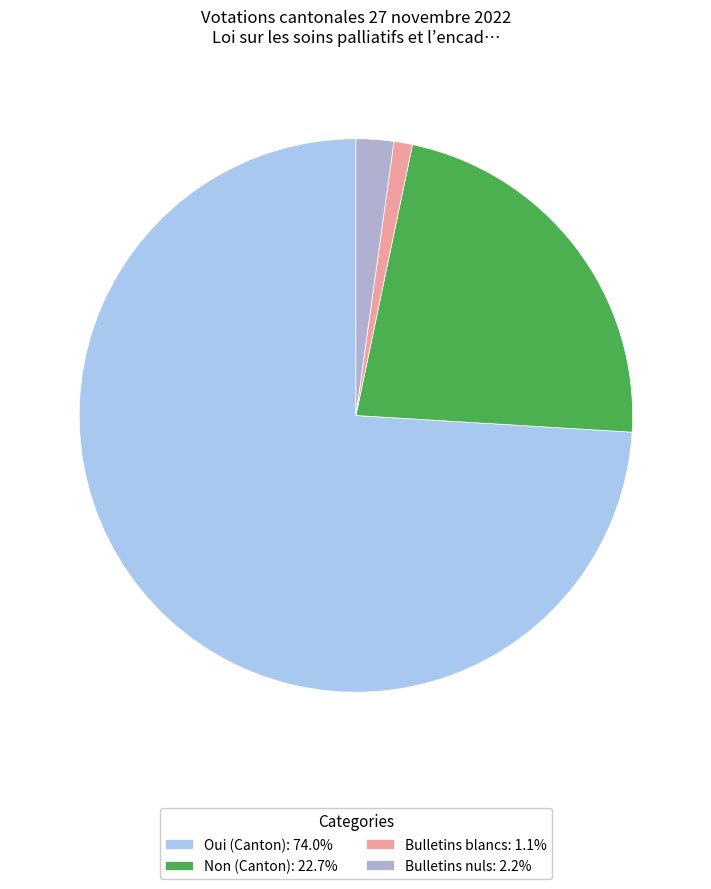

Between Non (Canton) and Bulletins blancs, which is larger?

Non (Canton)